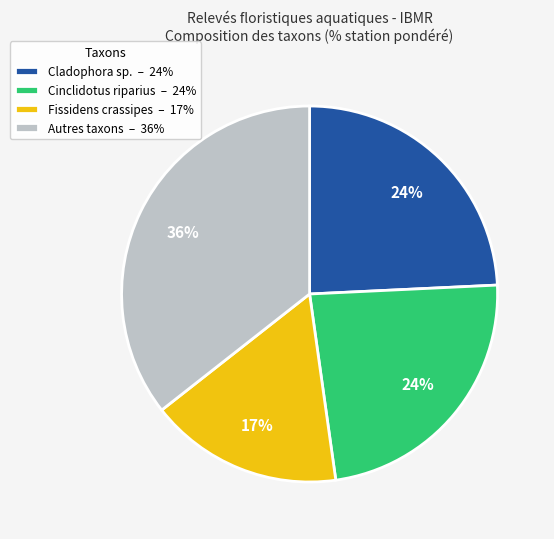

Between Autres taxons – 36% and Cladophora sp. – 24%, which is larger?

Autres taxons – 36%